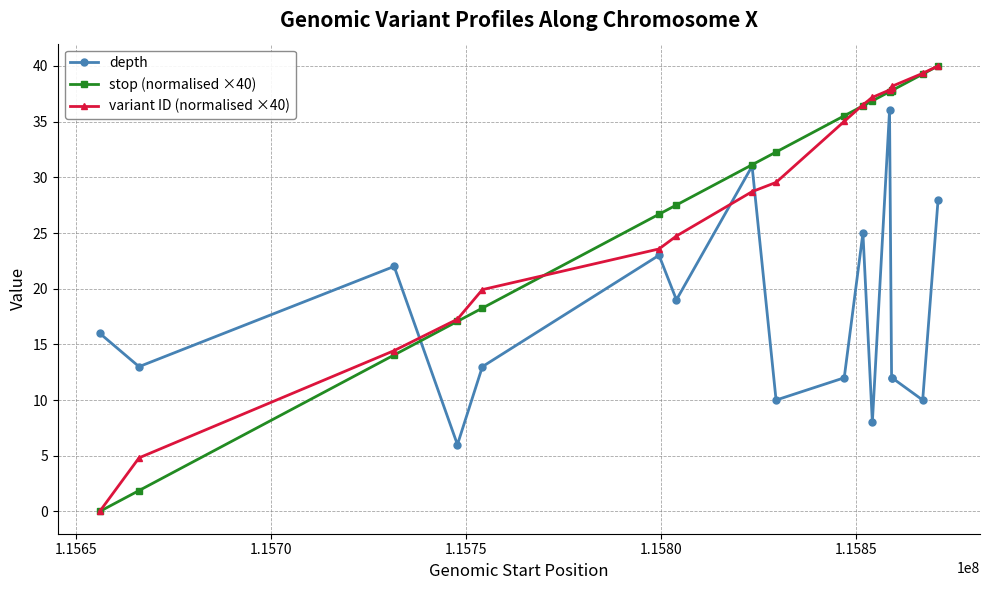

Does the chart have visible grid lines?

Yes